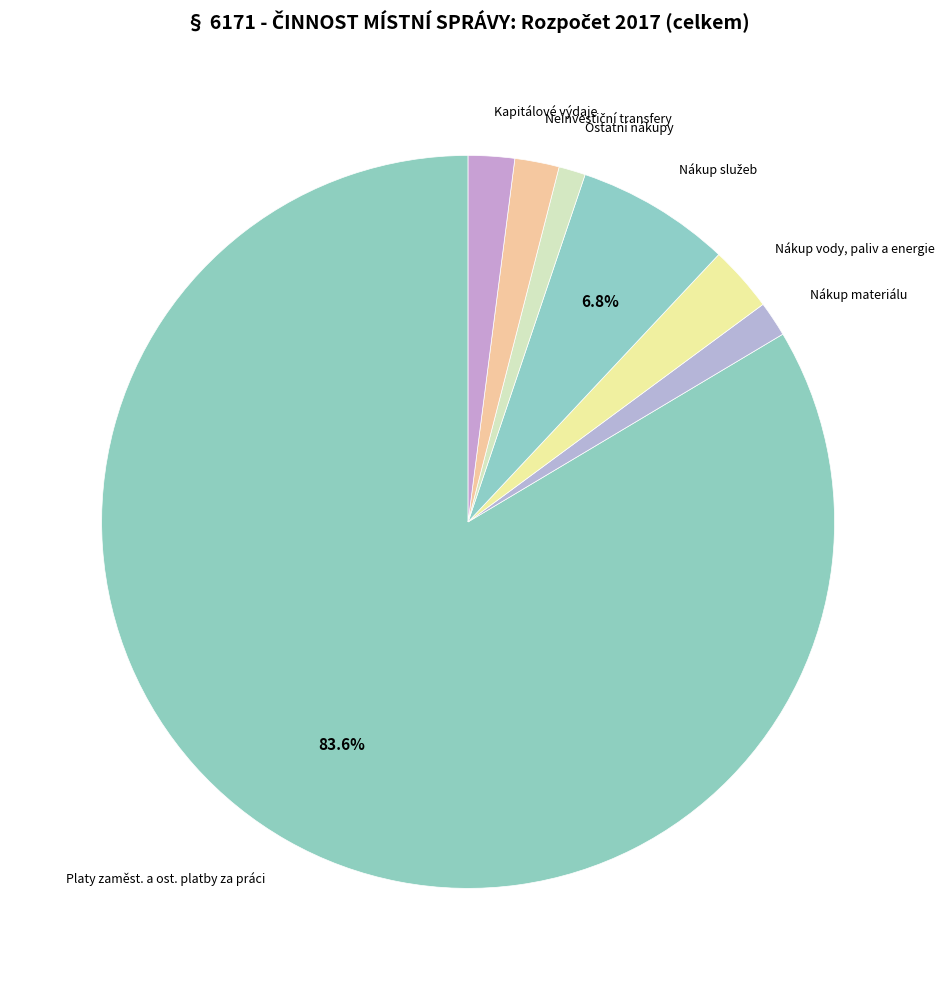

How many segments does this pie chart have?

7